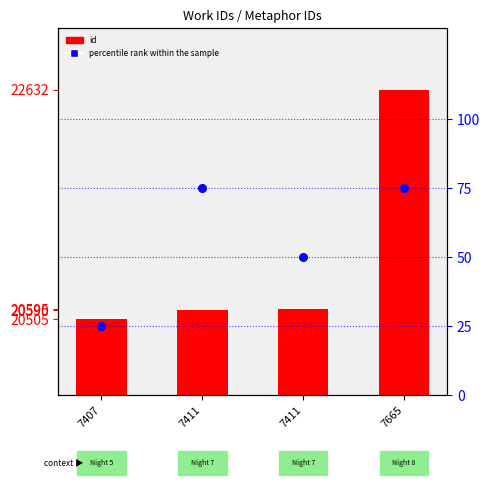

Which series contains the highest Y value?

id